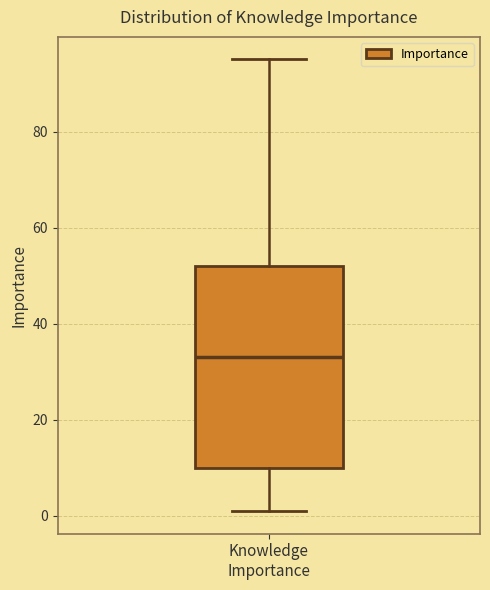

Where is the upper edge of the box for Knowledge Importance on the y-axis? The values are not printed on the chart, so give them approximately, as read against the axis.

52